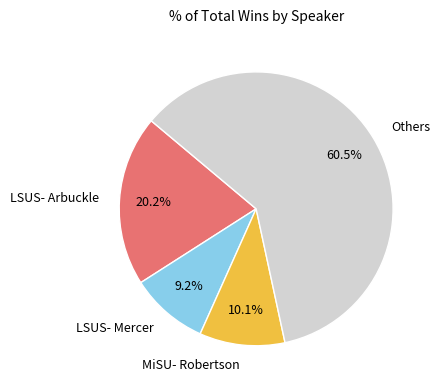

What is the ratio of the value at Others to the value at MiSU- Robertson?

6.0